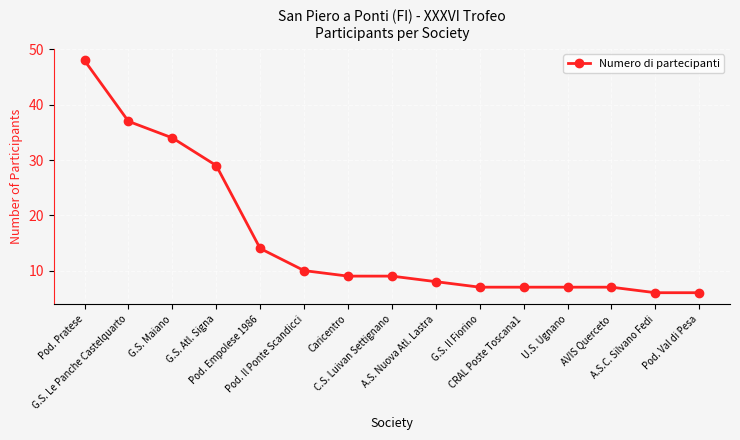

What position from the left is Pod. Pratese?

1